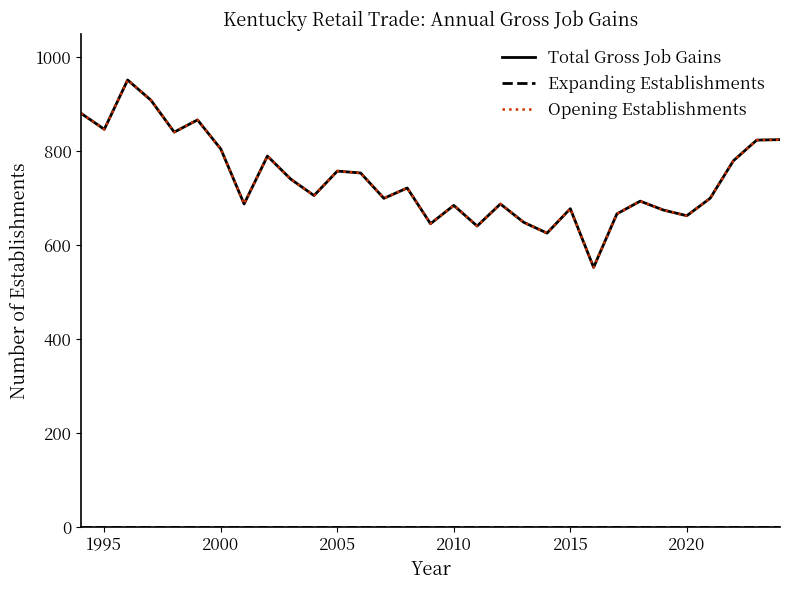

What is the value of the Opening Establishments point at the 22nd from the left?

678